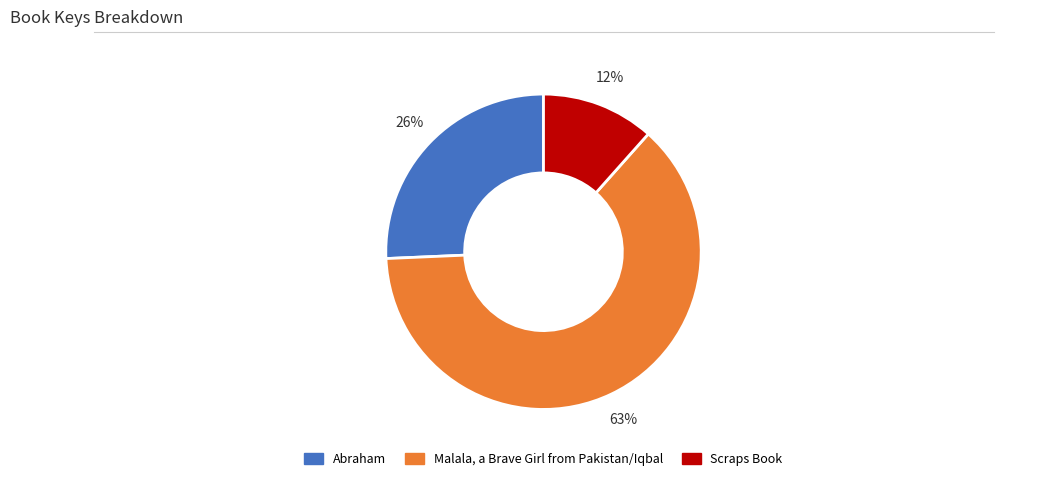

What percentage is the Scraps Book slice, to the nearest percent?

12%